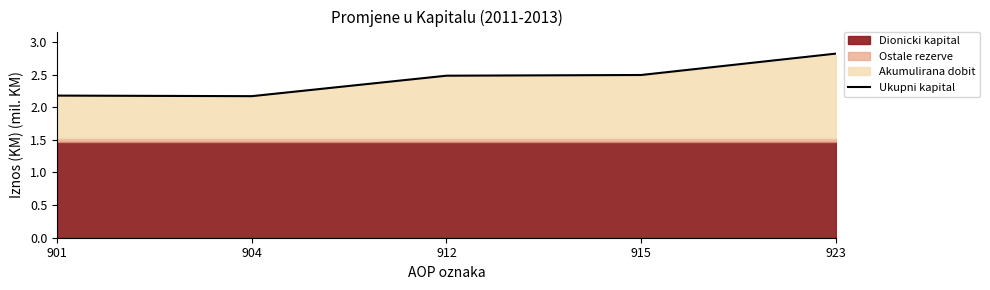

Between 923 and 915, which is larger?

923